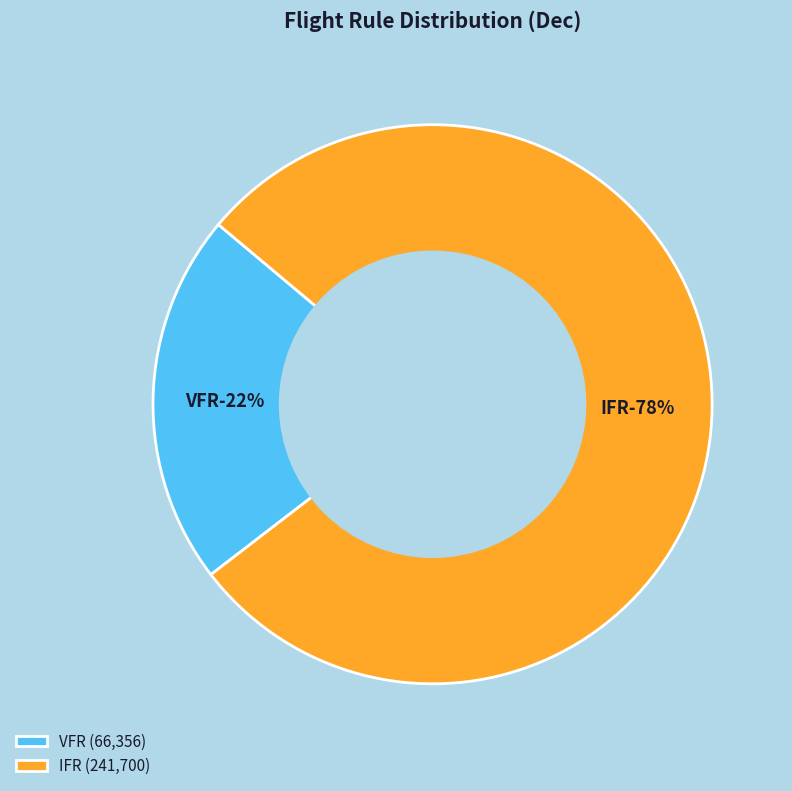

To the nearest percent, what is the combined percentage of IFR and VFR?

100%